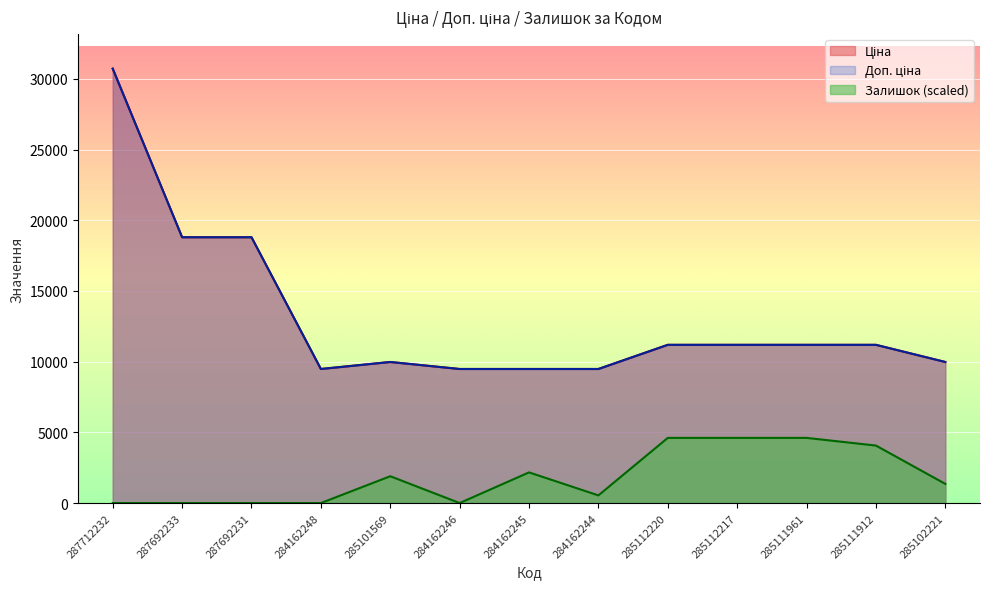

In Ціна, how many points are lower than both neighbors (excluding endpoints)?

1